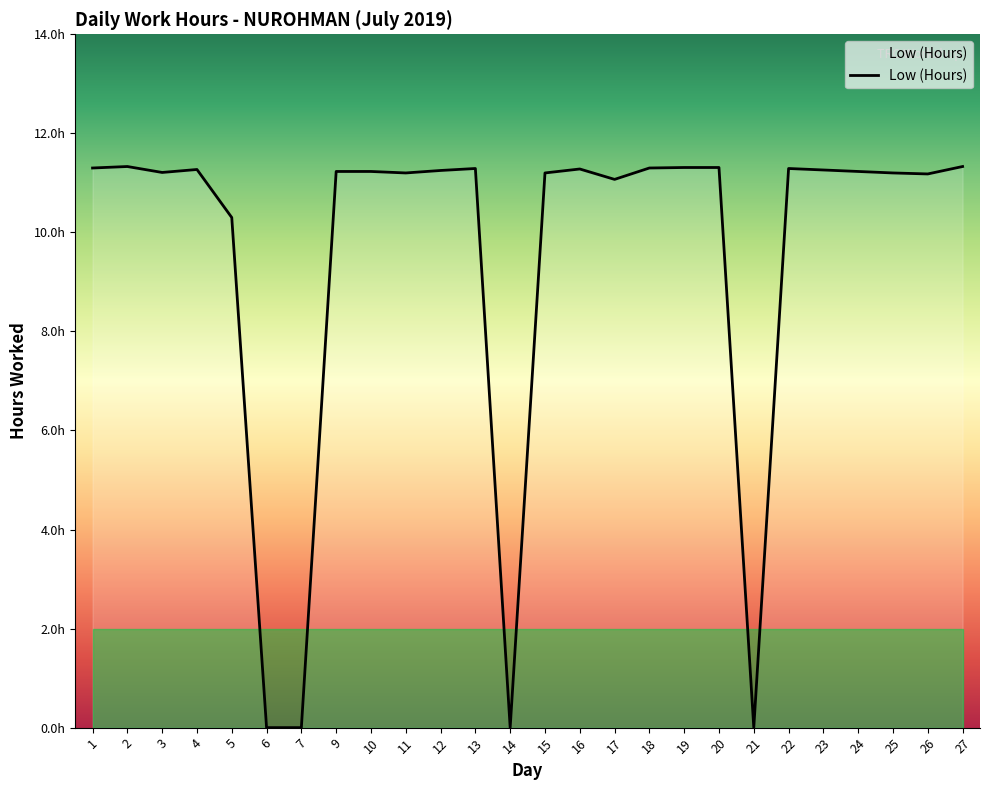

How many points are lower than both their immediate neighbors (excluding endpoints)?

6